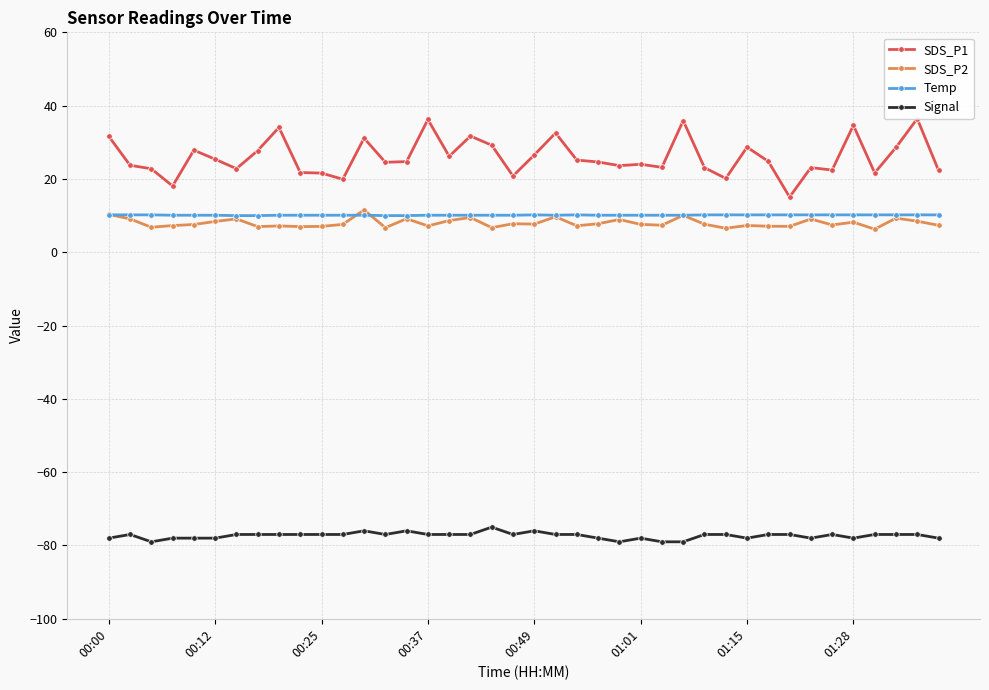

True or false: Signal and SDS_P2 intersect in this chart.

False